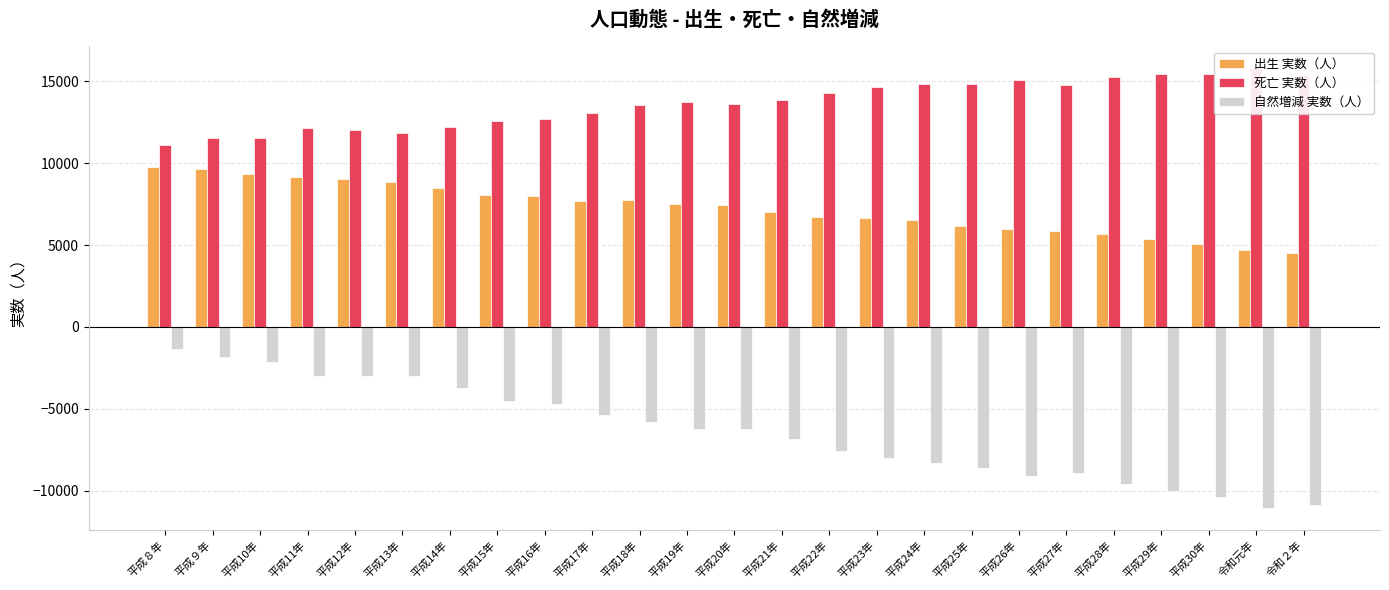

List the series in order of their overall mean, lowest first.

自然増減 実数（人）, 出生 実数（人）, 死亡 実数（人）